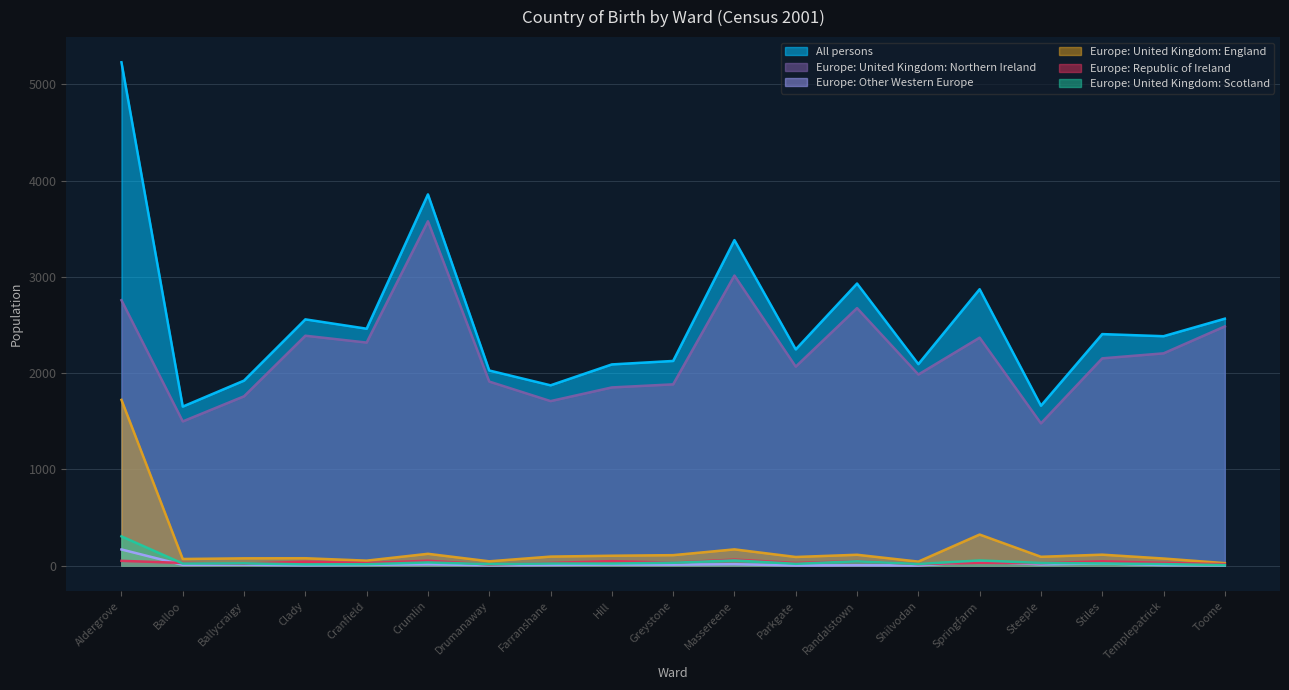

What is the greatest value displayed?

5229